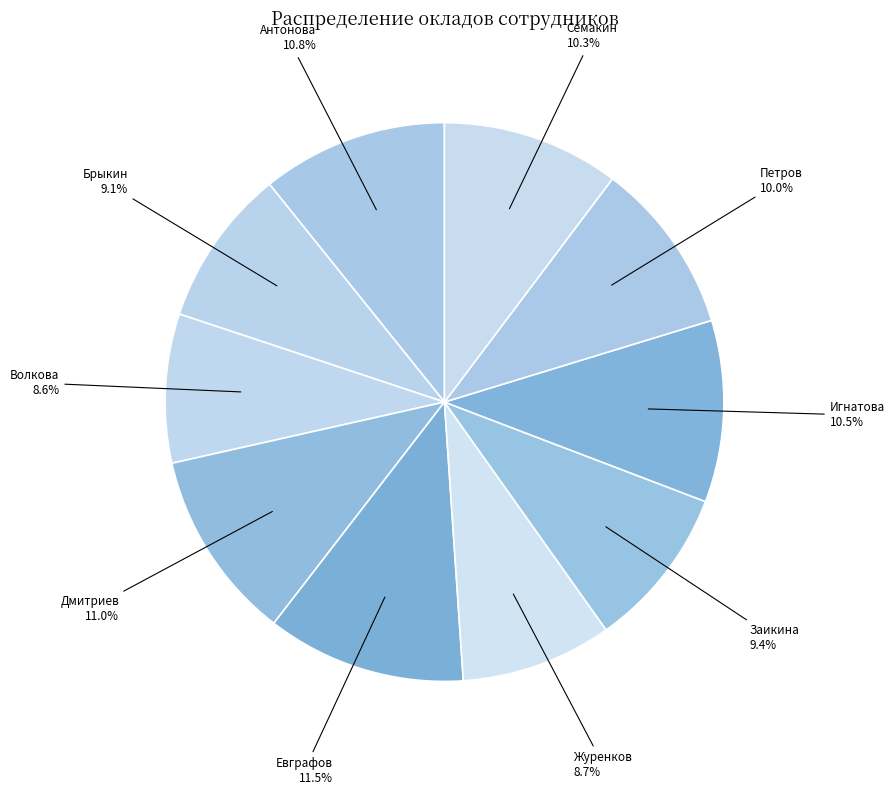

To the nearest percent, what is the difference between the largest and smallest slice percentages?

3%